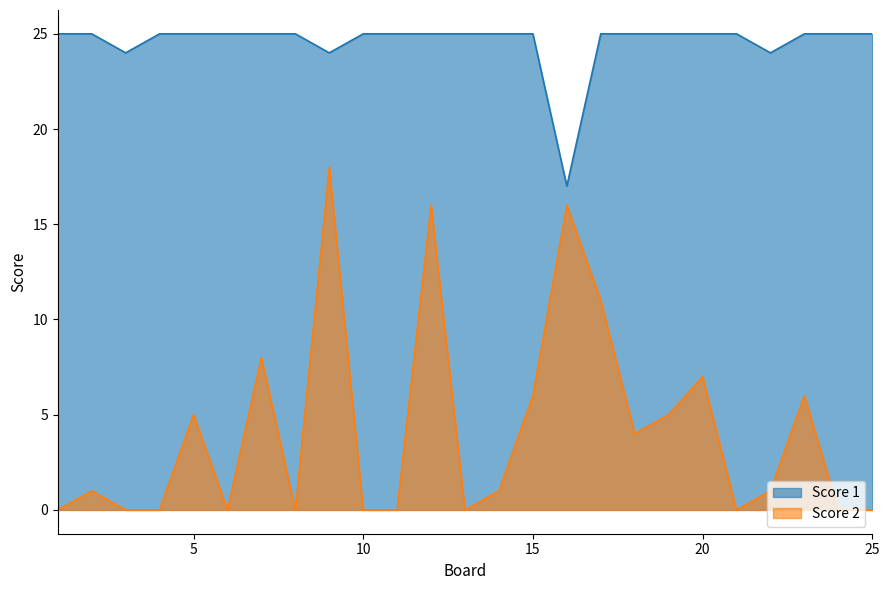

How many data points in Score 2 are above 1?

11